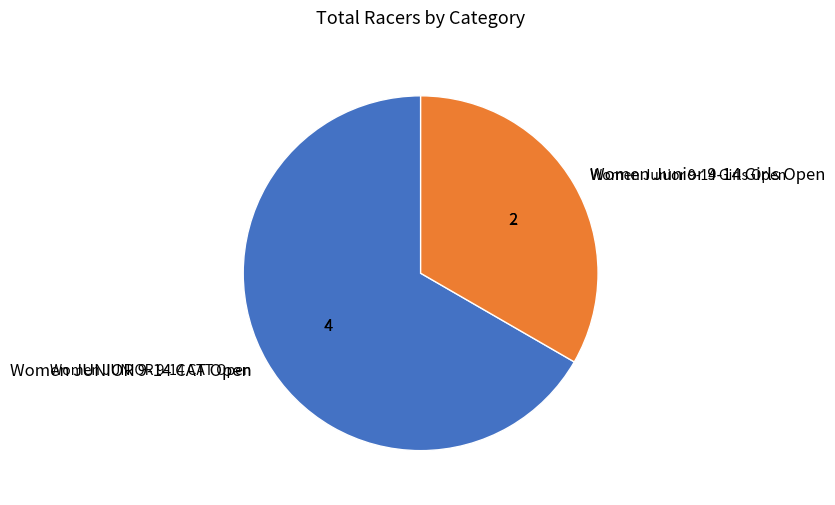

Which category has the biggest portion of the pie?

Women JUNIOR 9-14 CAT Open